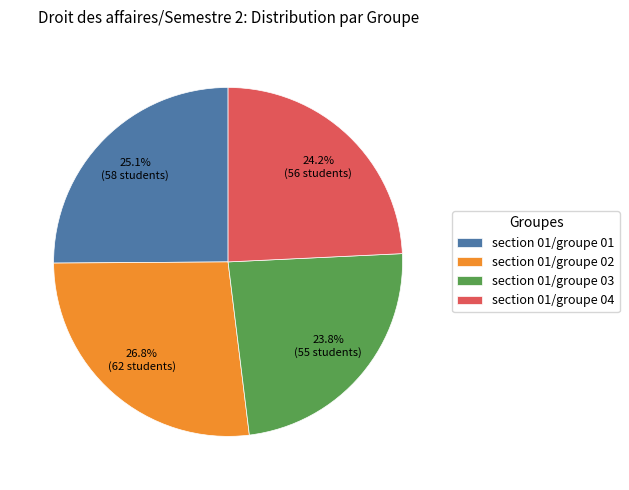

What percentage is NOT represented by section 01/groupe 01?

74.9%